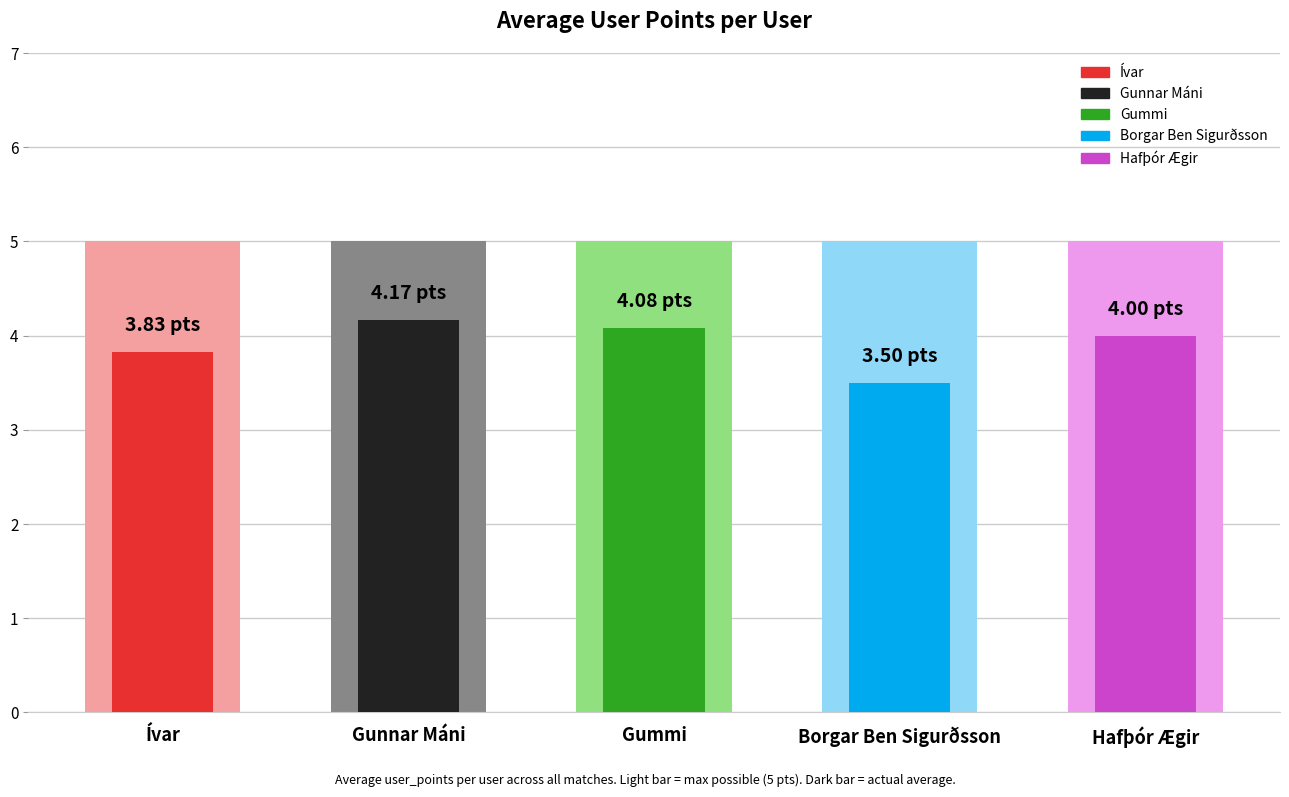

The max_points series shows 1.7 at Hafþór Ægir. True or false?

False